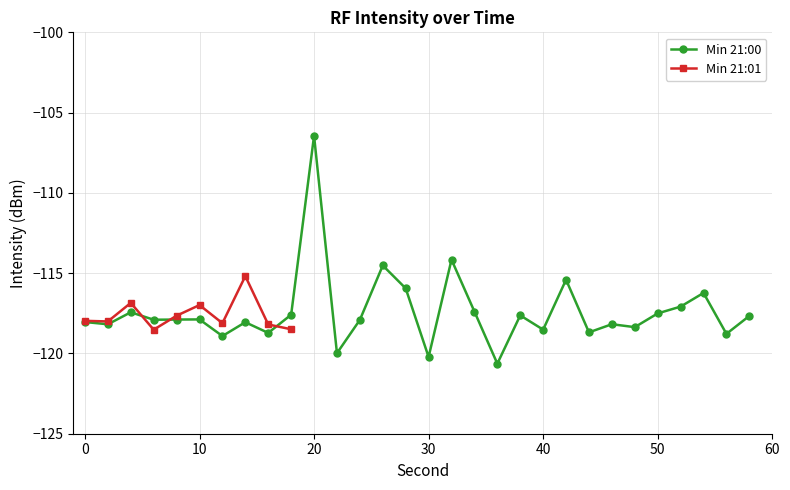

True or false: the data shows -161.7 at 16.

False